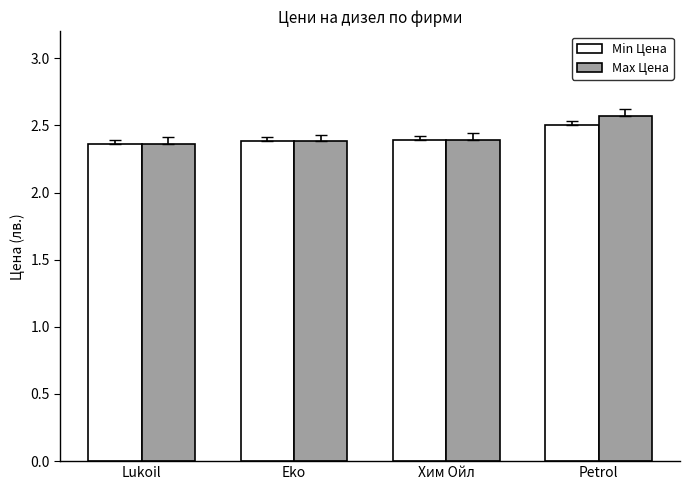

What is the total value across all series at Lukoil?

4.7